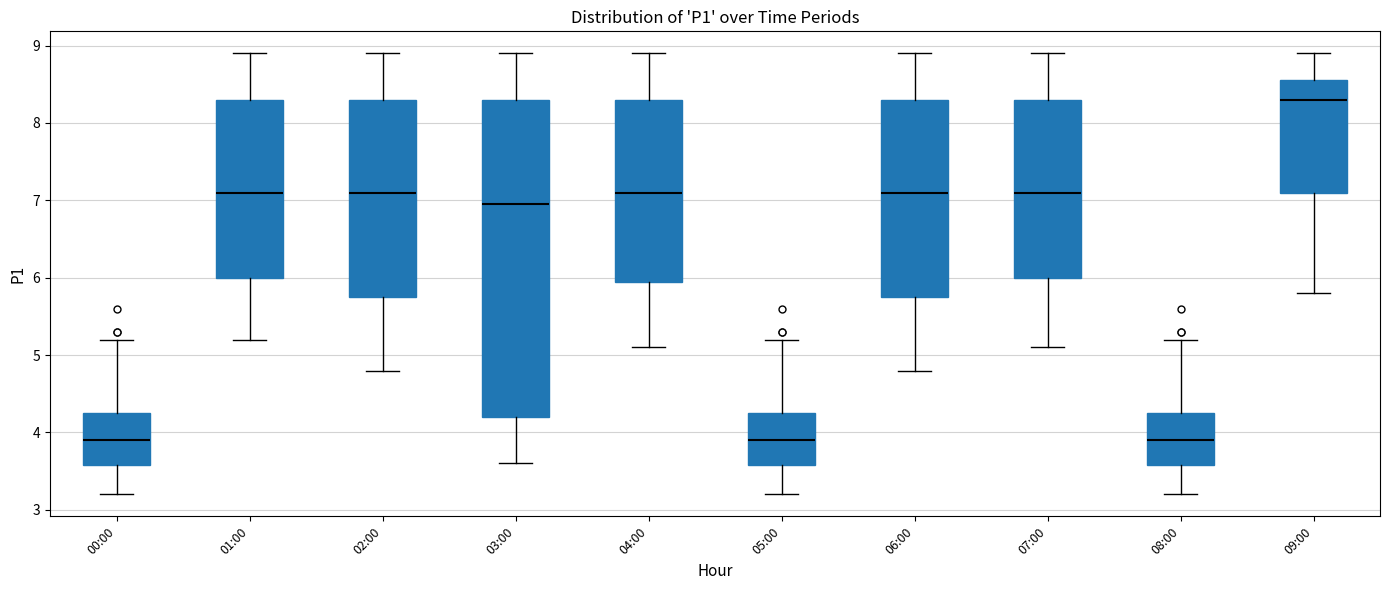

Reading left to right, transcribe this box plot: for each box, give where its median line is, the range the box spans, and where its two whiskers end, as read against the y-axis. The values are not printed on the chart, so give them approximately, as read against the axis.

00:00: median 3.9, box 3.6 to 4.3, whiskers 3.2 to 5.2
01:00: median 7.1, box 6.0 to 8.3, whiskers 5.2 to 8.9
02:00: median 7.1, box 5.8 to 8.3, whiskers 4.8 to 8.9
03:00: median 7.0, box 4.2 to 8.3, whiskers 3.6 to 8.9
04:00: median 7.1, box 6.0 to 8.3, whiskers 5.1 to 8.9
05:00: median 3.9, box 3.6 to 4.3, whiskers 3.2 to 5.2
06:00: median 7.1, box 5.8 to 8.3, whiskers 4.8 to 8.9
07:00: median 7.1, box 6.0 to 8.3, whiskers 5.1 to 8.9
08:00: median 3.9, box 3.6 to 4.3, whiskers 3.2 to 5.2
09:00: median 8.3, box 7.1 to 8.6, whiskers 5.8 to 8.9